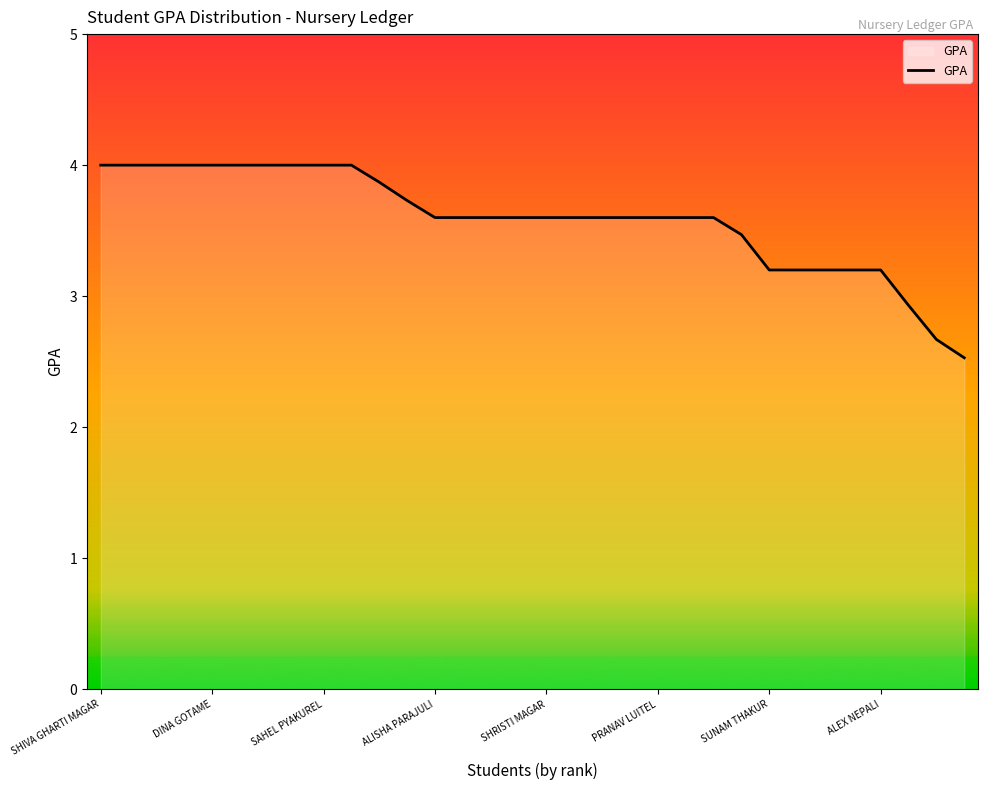

What is the greatest value displayed?

4.0